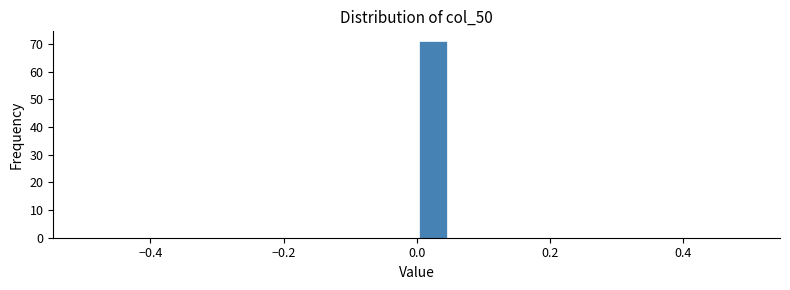

Read against the x-axis, roughly where is the centre of the tallest bar?

0.02